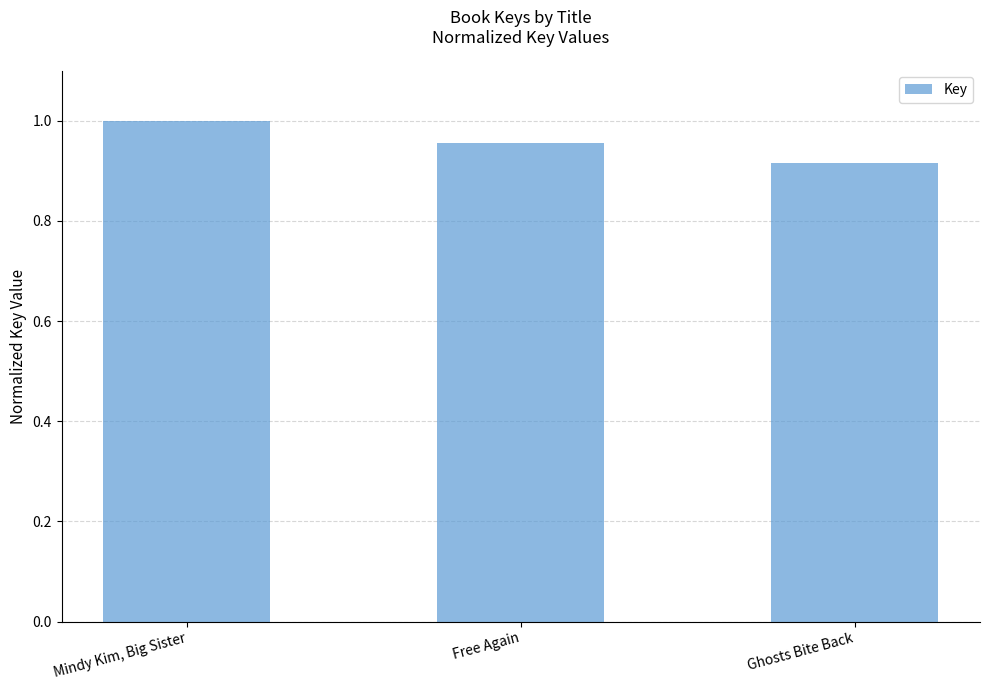

Are the bars horizontal?

No